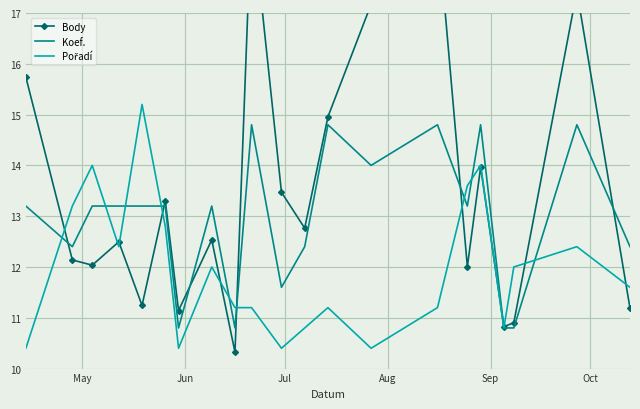

What is the lowest value of the Koef. series?

10.8